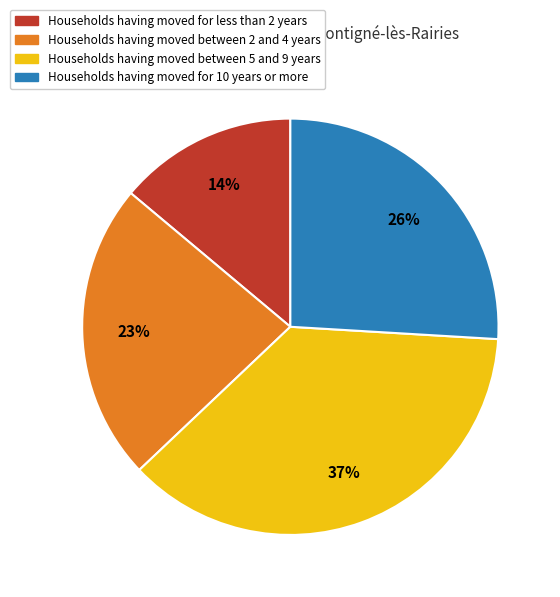

What is the smallest slice in the pie chart?

Households having moved for less than 2 years